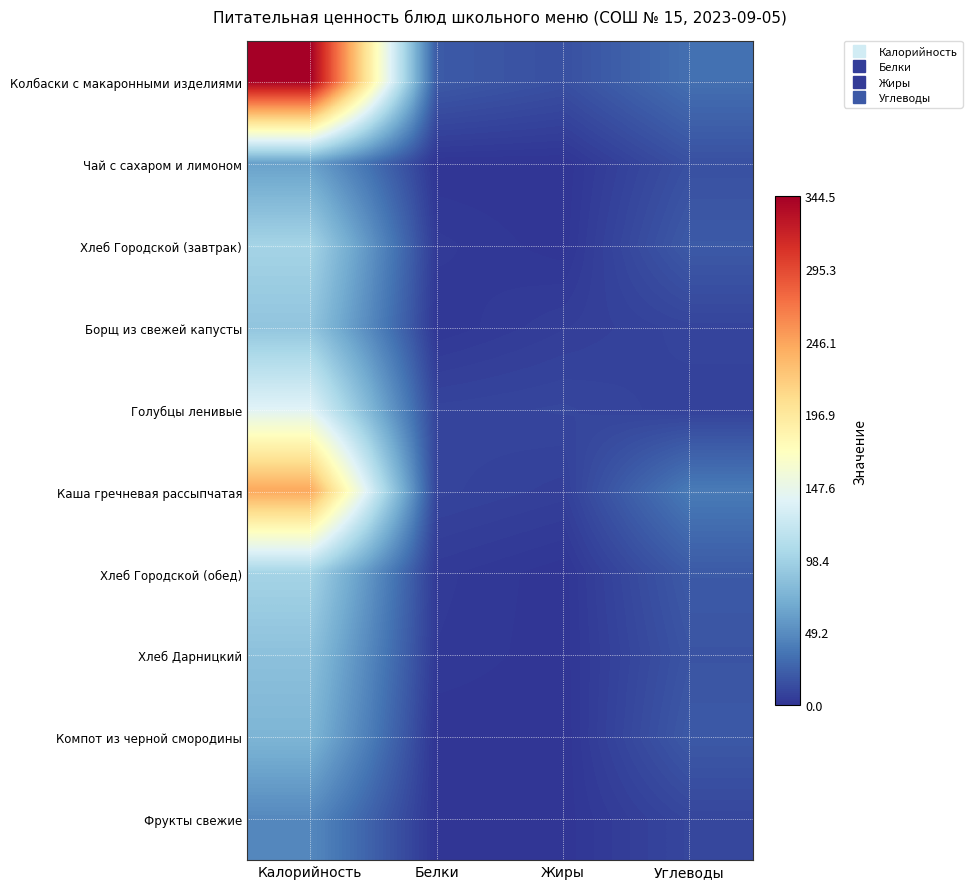

Reading left to right, list all the values displayed in this chart.

Колбаски с макаронными изделиями: Калорийность=344.5	Белки=20.5	Жиры=14.9	Углеводы=32.4
Чай с сахаром и лимоном: Калорийность=62.0	Белки=0.1	Жиры=0.0	Углеводы=15.2
Хлеб Городской (завтрак): Калорийность=100.0	Белки=3.2	Жиры=0.4	Углеводы=20.4
Борщ из свежей капусты: Калорийность=88.2	Белки=1.4	Жиры=5.2	Углеводы=8.9
Голубцы ленивые: Калорийность=138.6	Белки=8.5	Жиры=9.7	Углеводы=7.1
Каша гречневая рассыпчатая: Калорийность=243.8	Белки=8.6	Жиры=6.1	Углеводы=38.6
Хлеб Городской (обед): Калорийность=100.0	Белки=3.2	Жиры=0.4	Углеводы=20.4
Хлеб Дарницкий: Калорийность=85.0	Белки=2.6	Жиры=0.4	Углеводы=17.2
Компот из черной смородины: Калорийность=76.0	Белки=0.0	Жиры=0.0	Углеводы=20.0
Фрукты свежие: Калорийность=47.0	Белки=0.4	Жиры=0.4	Углеводы=9.8